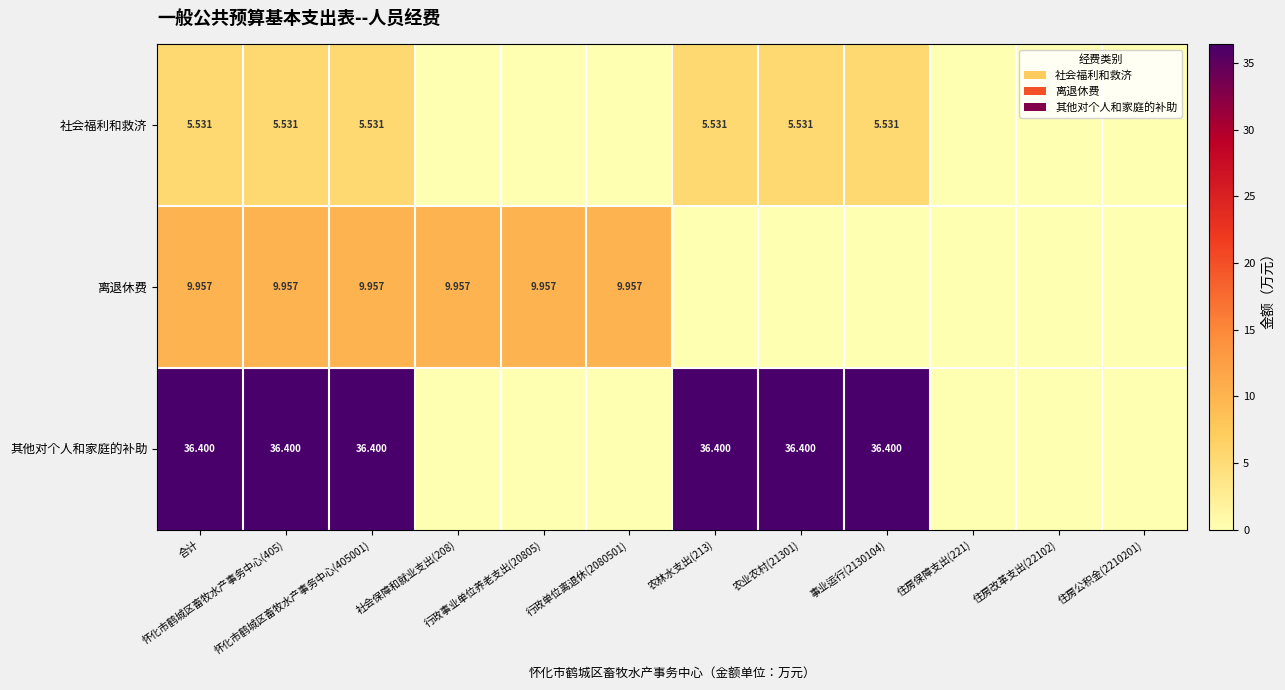

Read the 社会福利和救济 value at 怀化市鹤城区畜牧水产事务中心(405001).

5.5